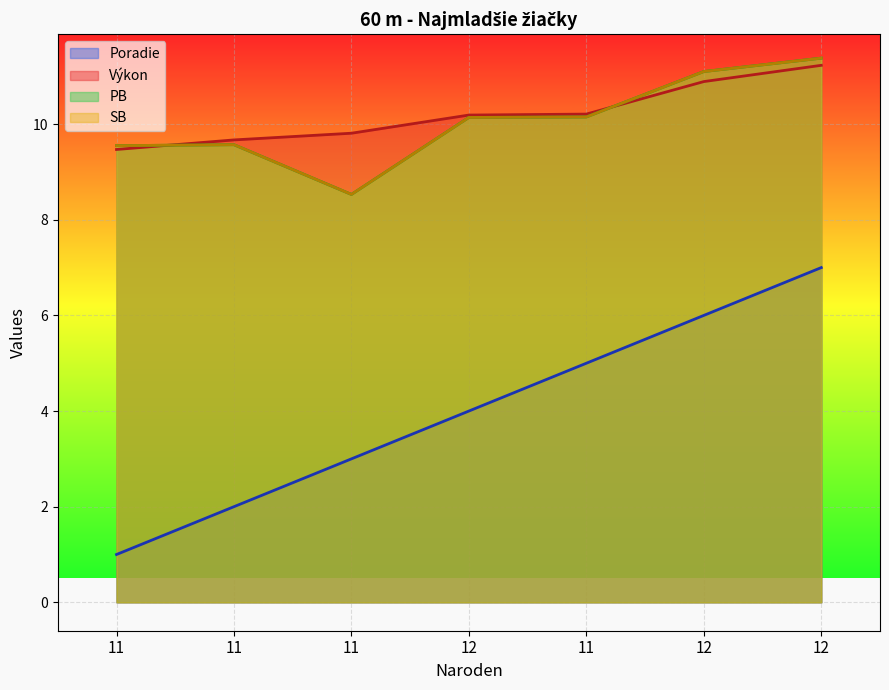

Is it true that Výkon equals 9.5 at 11?

True